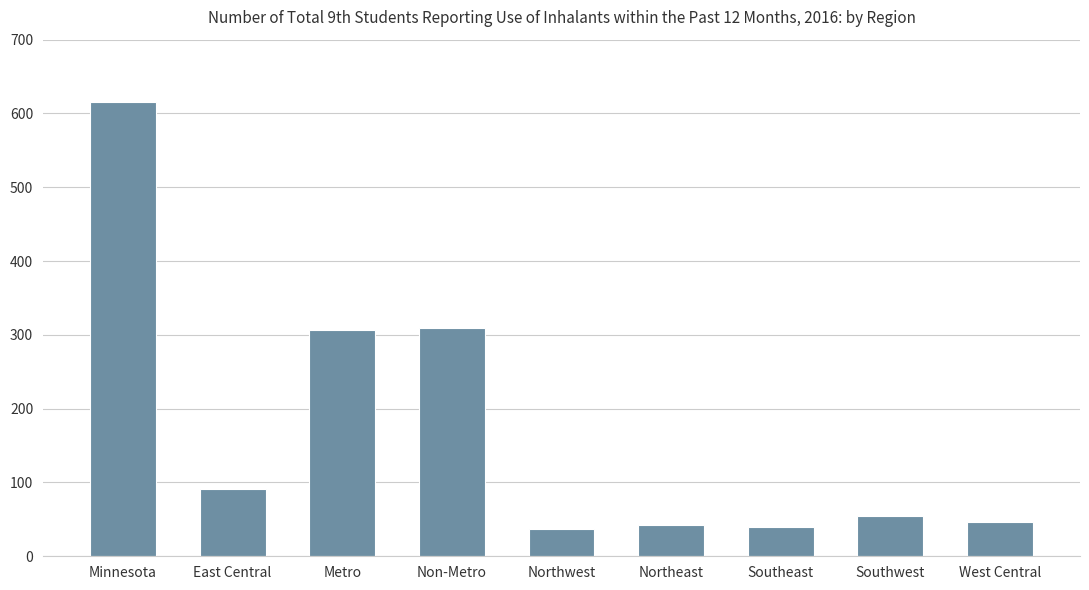

What is the label of the 7th bar from the right?

Metro